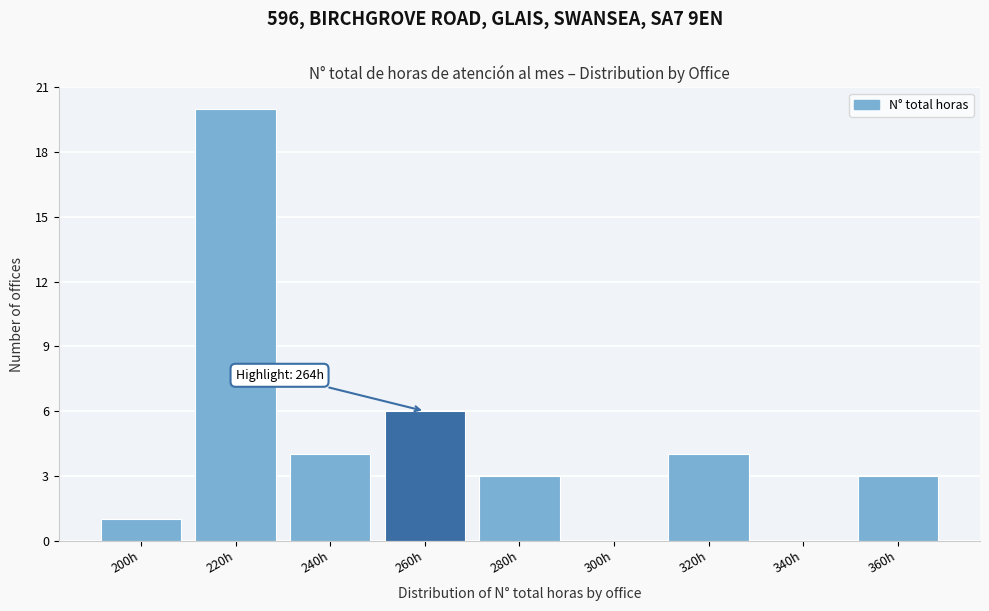

Reading left to right, extract all data points from this chart.

200h=1	220h=20	240h=4	260h=6	280h=3	300h=0	320h=4	340h=0	360h=3